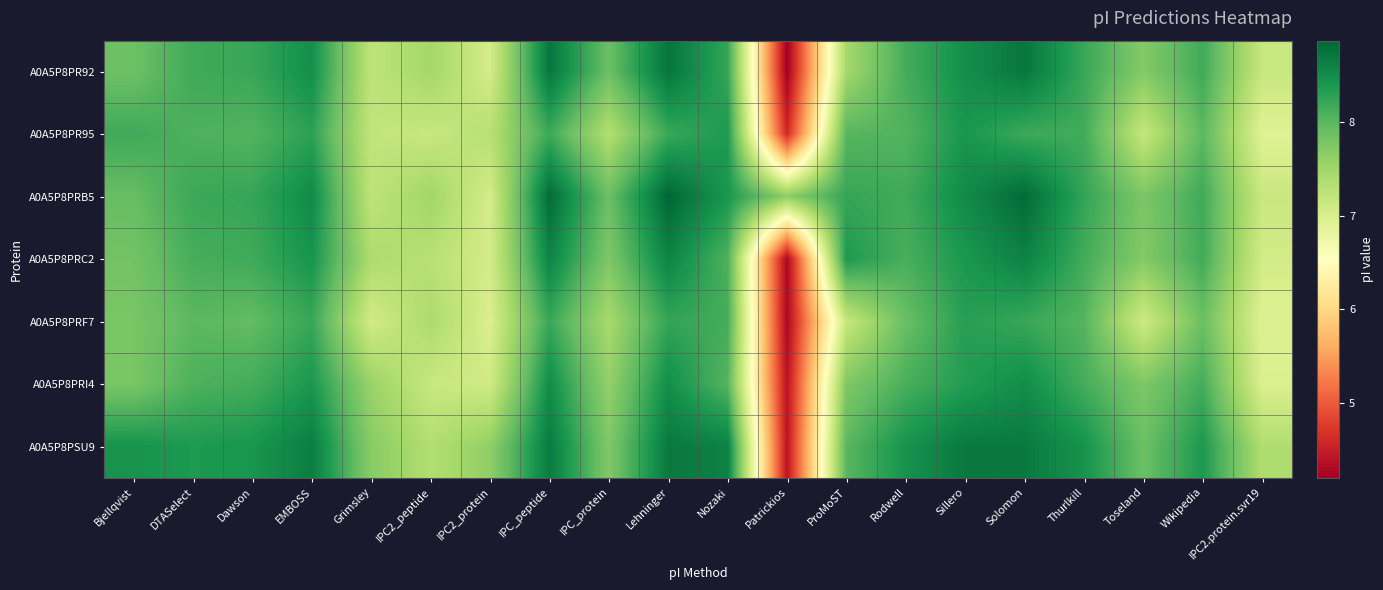

Which category has the highest value in the A0A5P8PRB5 series?

Lehninger